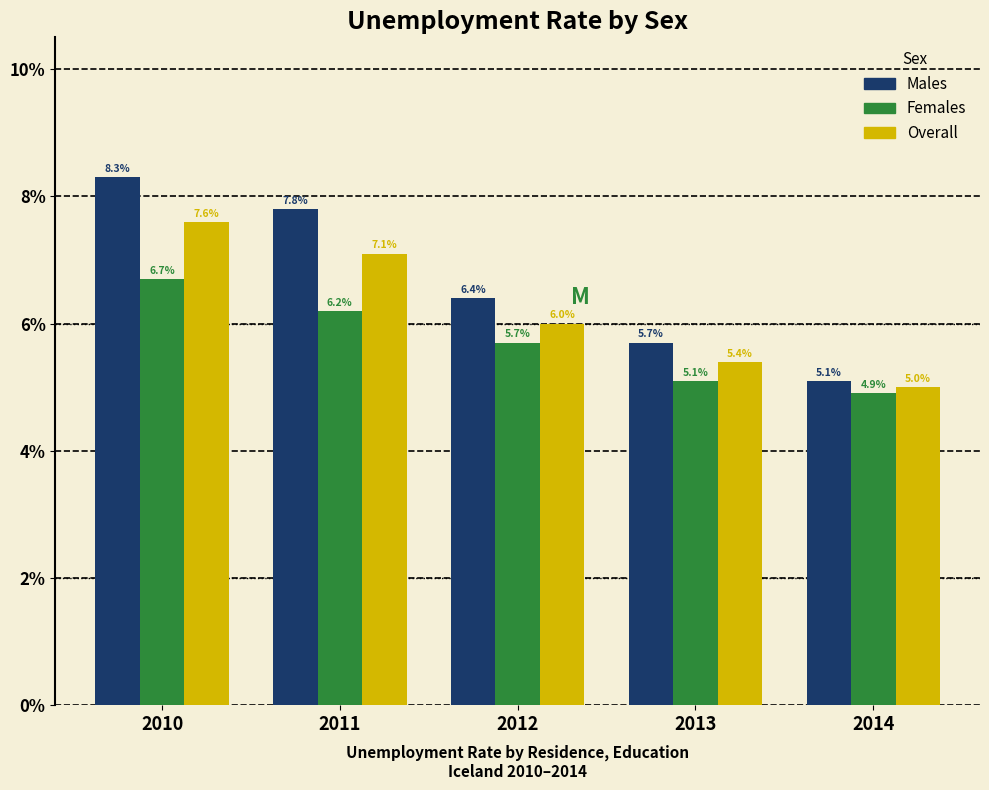

Reading left to right, extract all data points from this chart.

Males: 8.3	7.8	6.4	5.7	5.1
Females: 6.7	6.2	5.7	5.1	4.9
Overall: 7.6	7.1	6.0	5.4	5.0